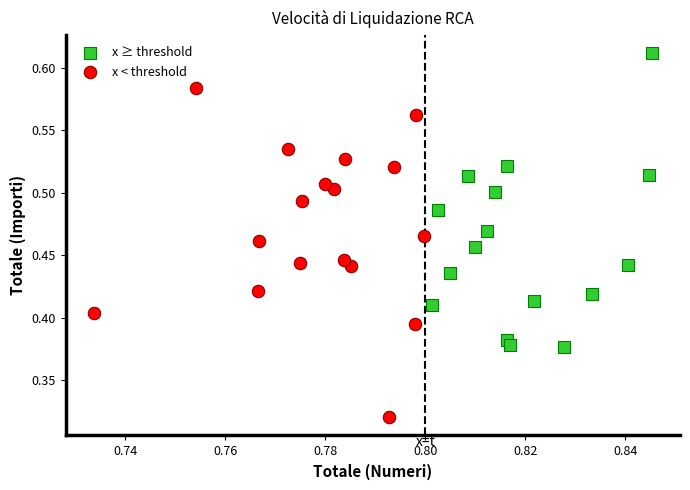

Which series reaches the minimum Y coordinate?

x < threshold